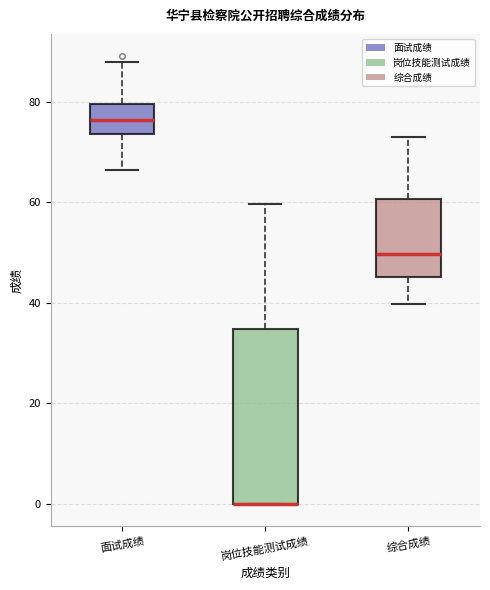

Reading left to right, transcribe this box plot: for each box, give where its median line is, the range the box spans, and where its two whiskers end, as read against the y-axis. The values are not printed on the chart, so give them approximately, as read against the axis.

面试成绩: median 76, box 74 to 80, whiskers 66 to 88
岗位技能测试成绩: median 0 (drawn on the box's lower edge), box 0 to 34, whiskers 0 to 60
综合成绩: median 50, box 46 to 60, whiskers 40 to 74